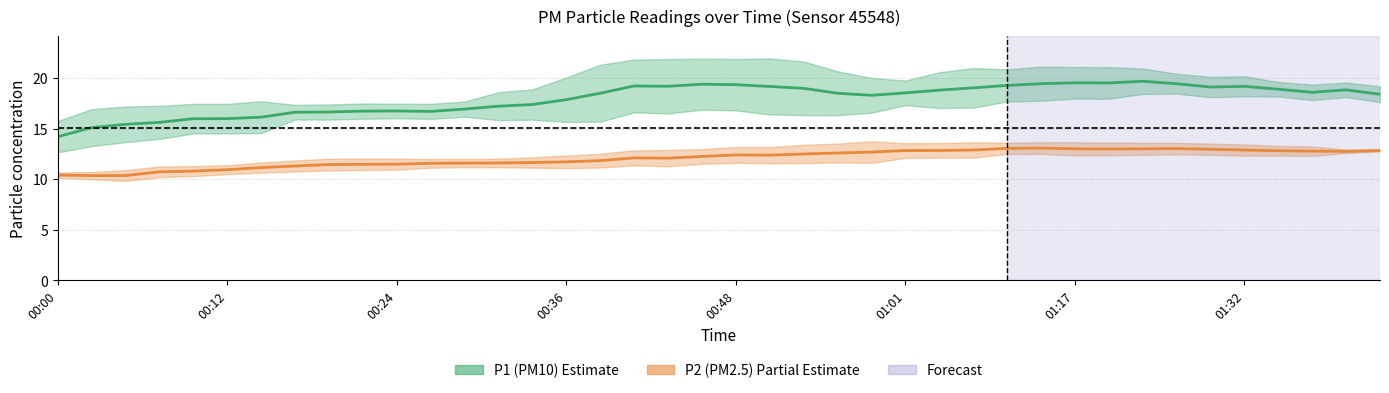

Rank the series by their average value, from highest to lowest.

P1 (PM10), P2 (PM2.5)